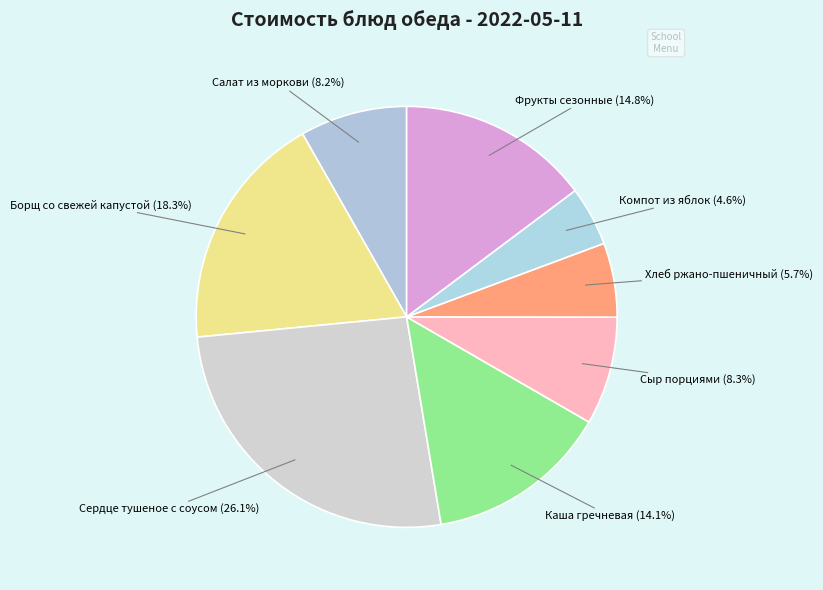

Approximately how many times larger is the value at Каша гречневая compared to Сыр порциями?

1.7